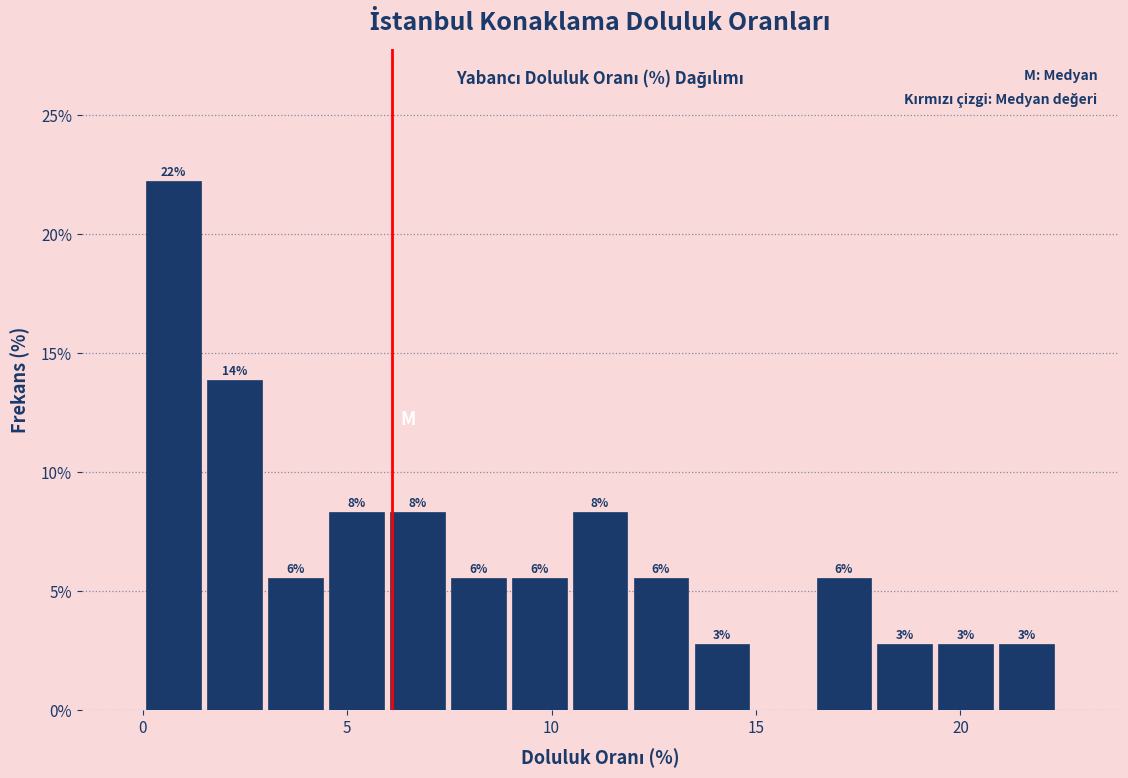

Read against the x-axis, roughly where is the centre of the tallest bar?

0.5